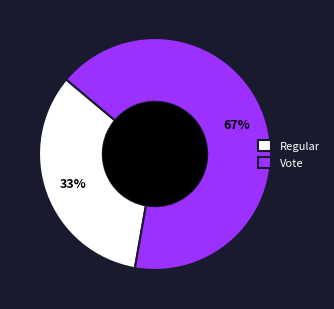

To the nearest percent, what is the average slice percentage?

50%